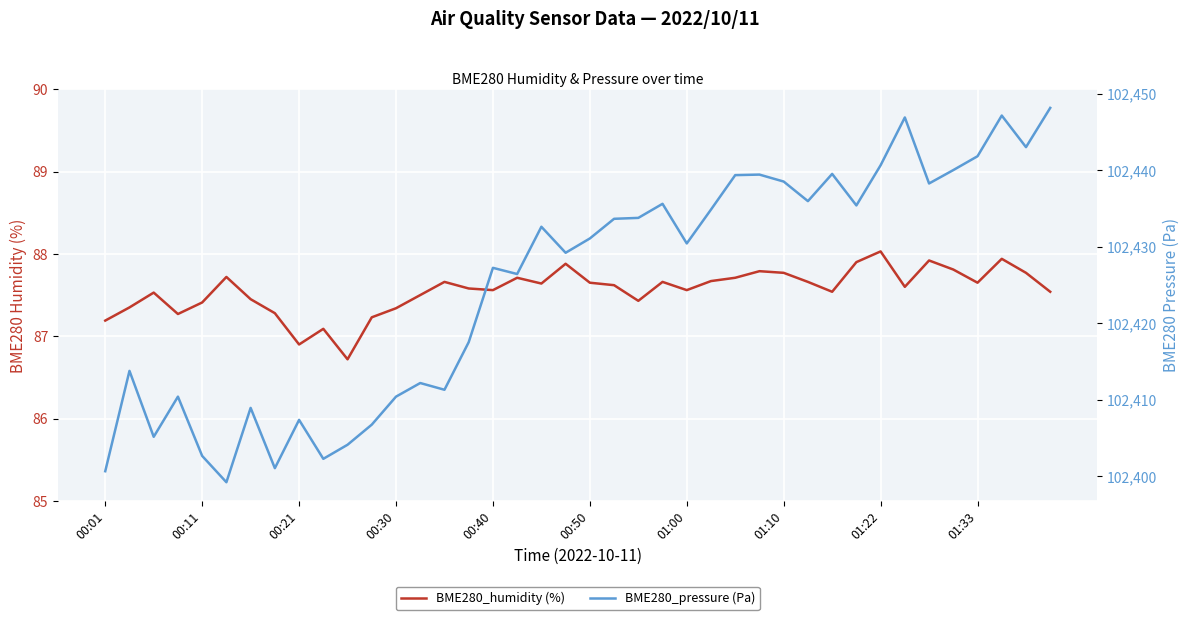

Which series has the largest total across all categories?

BME280_pressure (Pa)